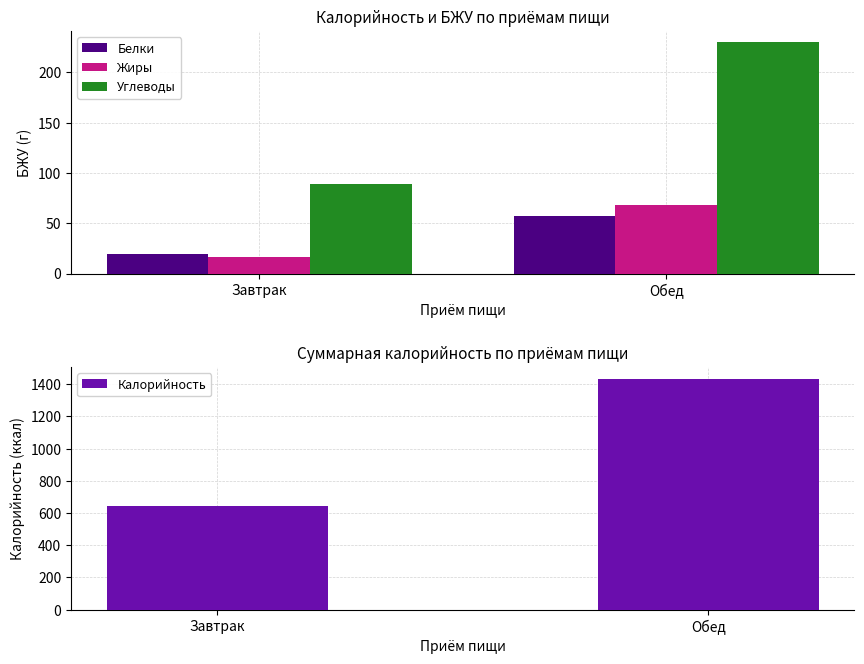

Reading left to right, list all the values displayed in this chart.

Белки: 19.6	57.3
Жиры: 15.9	68.5
Углеводы: 89.1	229.7
Калорийность: 646.5	1434.9